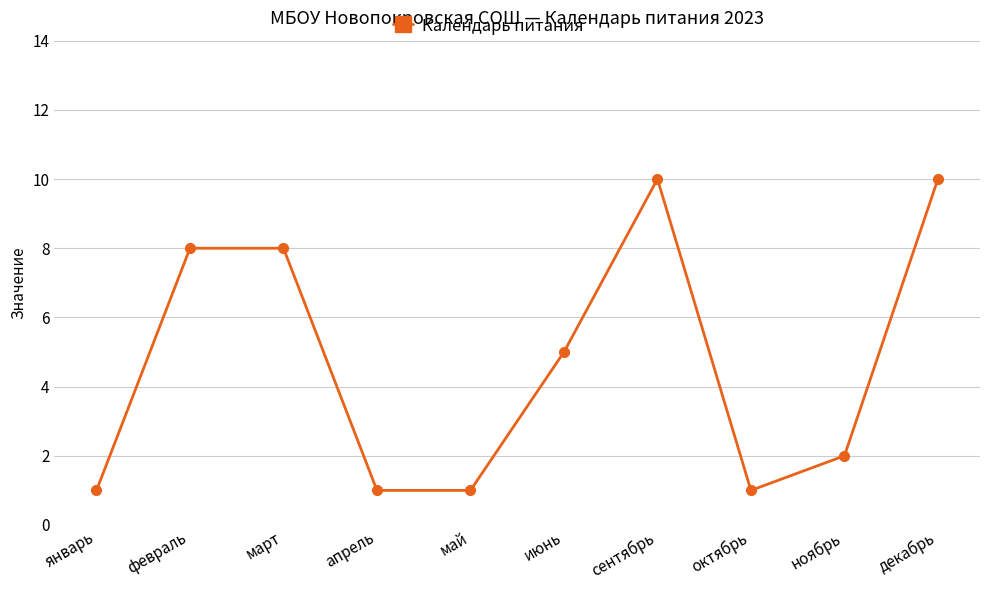

Does the chart display data point markers on the line(s)?

Yes